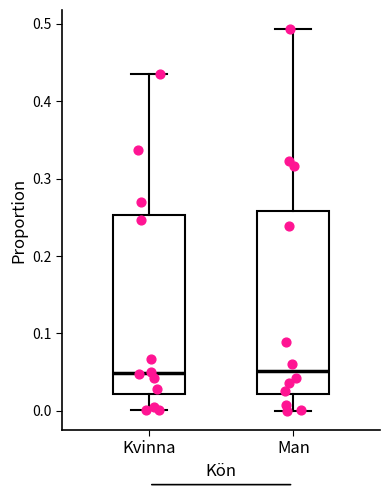

Where does the lower whisker of the box for Man end on the y-axis? The values are not printed on the chart, so give them approximately, as read against the axis.

0.00